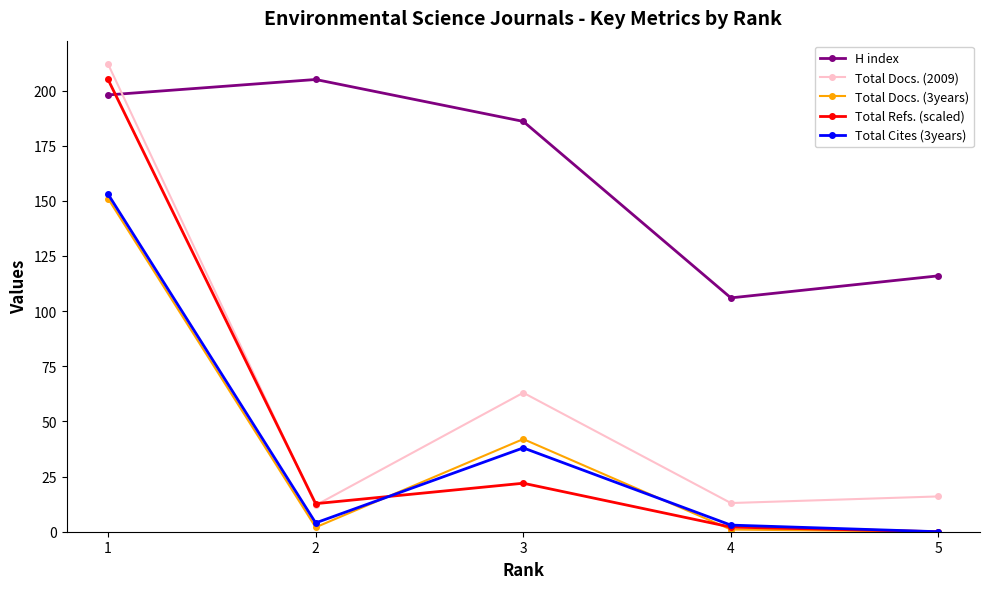

Which series changed the most between 1 and 4?

Total Refs. (scaled)